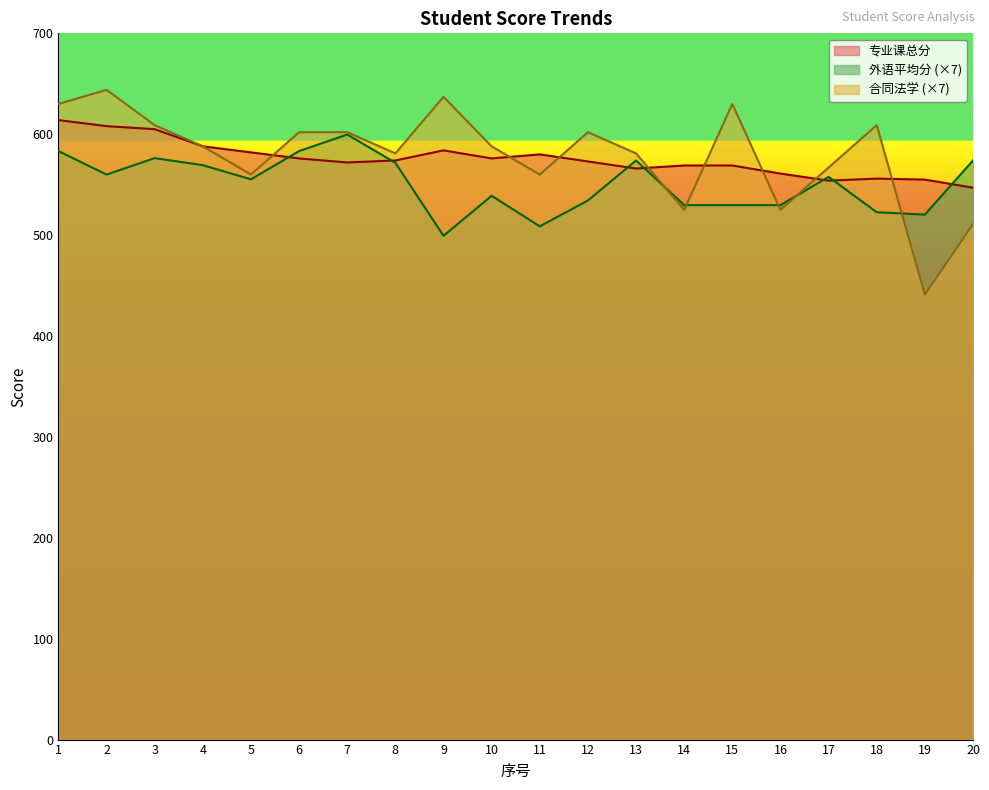

What is the value of the 专业课总分 point at the 17th from the left?

554.0